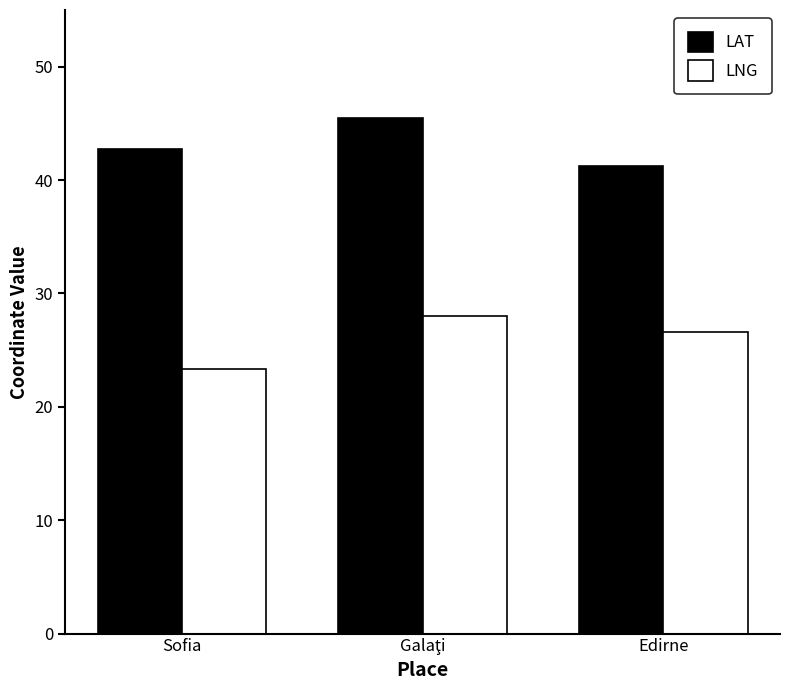

Reading left to right, transcribe all the data shown in this chart.

LAT: 42.7	45.5	41.2
LNG: 23.3	28.1	26.6